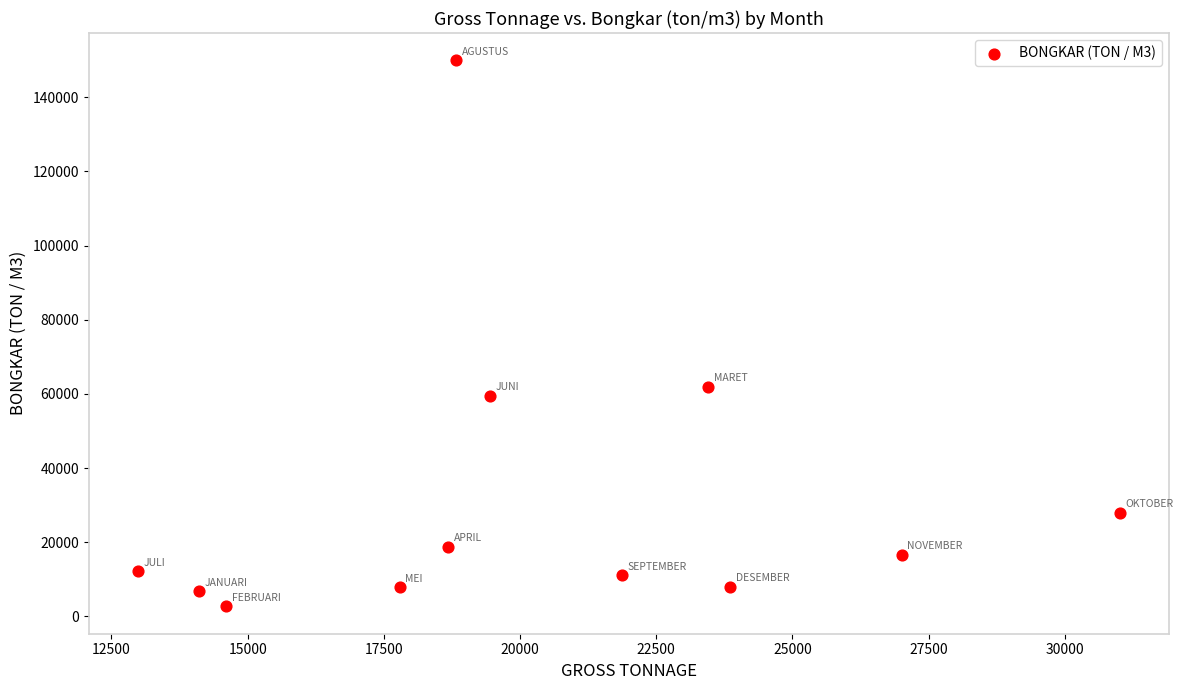

What is the range of X values (max minus min)?

18019